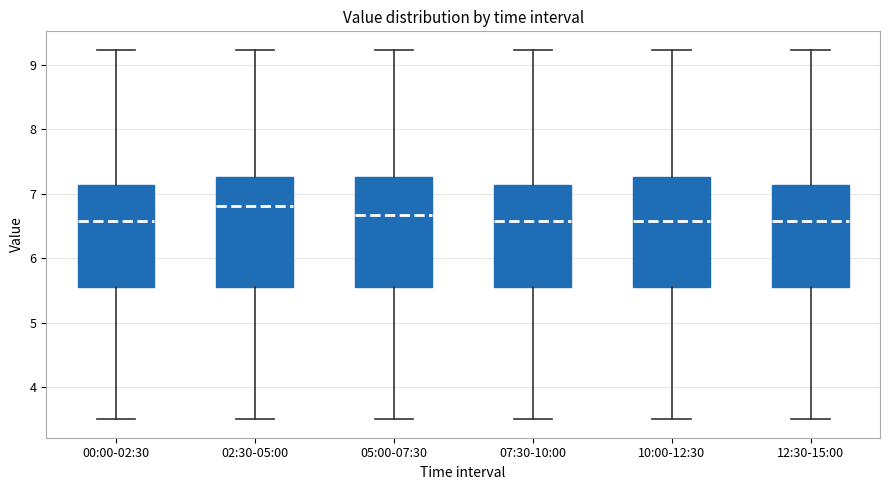

Reading left to right, transcribe this box plot: for each box, give where its median line is, the range the box spans, and where its two whiskers end, as read against the y-axis. The values are not printed on the chart, so give them approximately, as read against the axis.

00:00-02:30: median 6.6, box 5.6 to 7.1, whiskers 3.5 to 9.2
02:30-05:00: median 6.8, box 5.6 to 7.3, whiskers 3.5 to 9.2
05:00-07:30: median 6.7, box 5.6 to 7.3, whiskers 3.5 to 9.2
07:30-10:00: median 6.6, box 5.6 to 7.1, whiskers 3.5 to 9.2
10:00-12:30: median 6.6, box 5.6 to 7.3, whiskers 3.5 to 9.2
12:30-15:00: median 6.6, box 5.6 to 7.1, whiskers 3.5 to 9.2